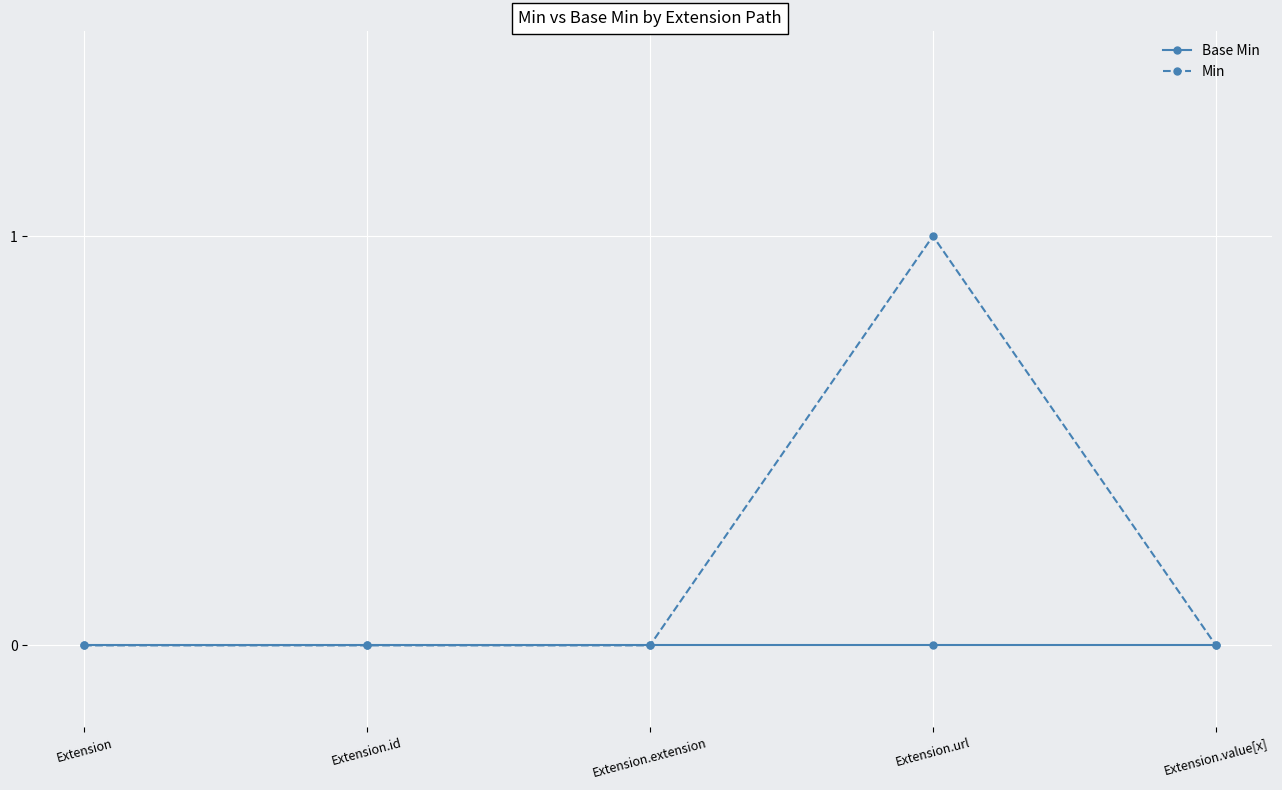

Which label corresponds to the largest value in the chart?

Extension.url